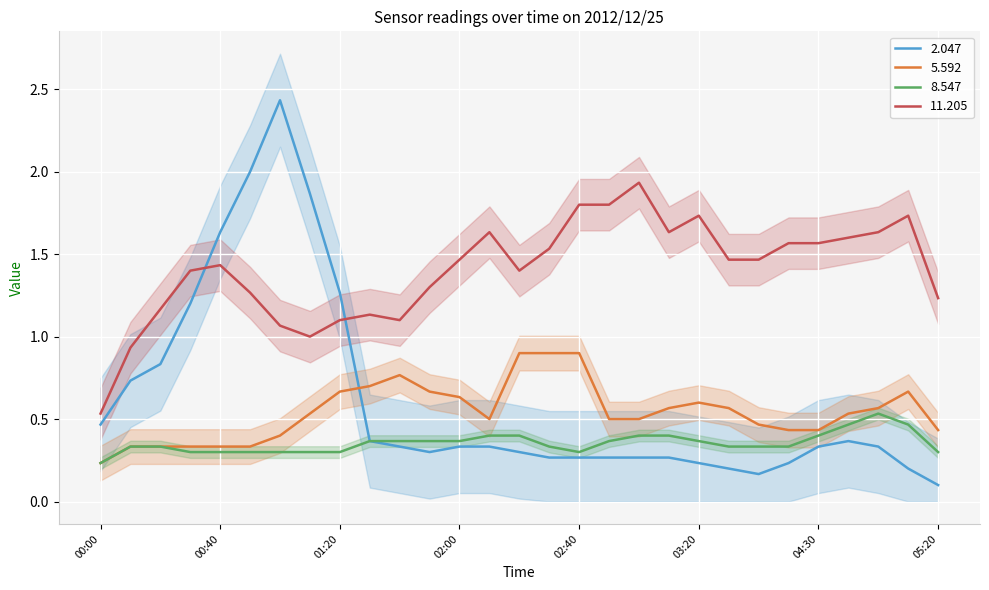

In 11.205, how many points are lower than both neighbors (excluding endpoints)?

5